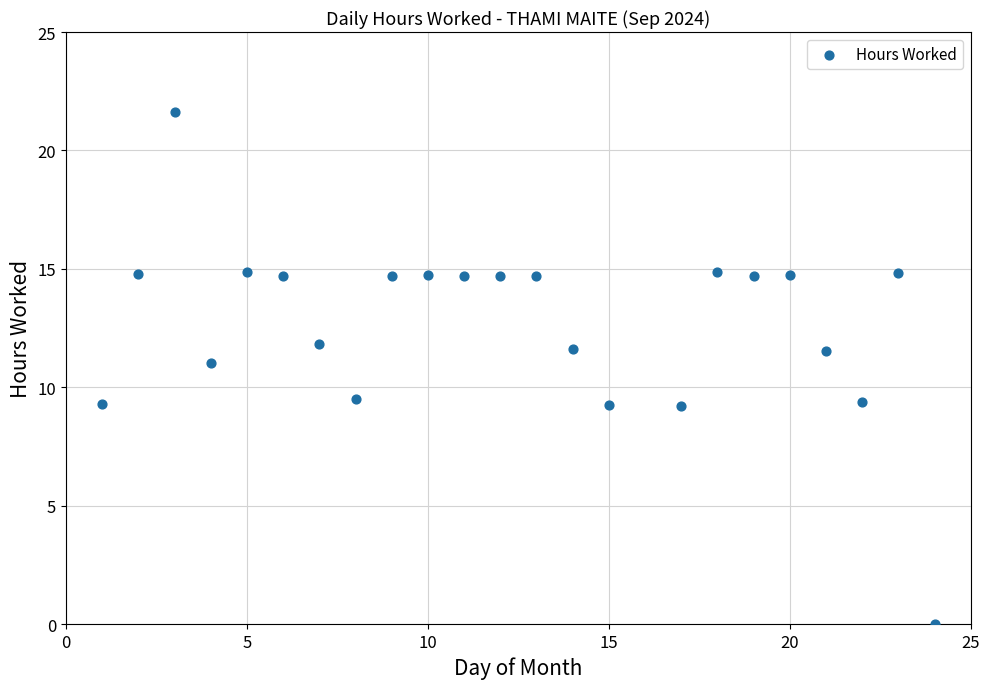

What is the range of X values (max minus min)?

23.0